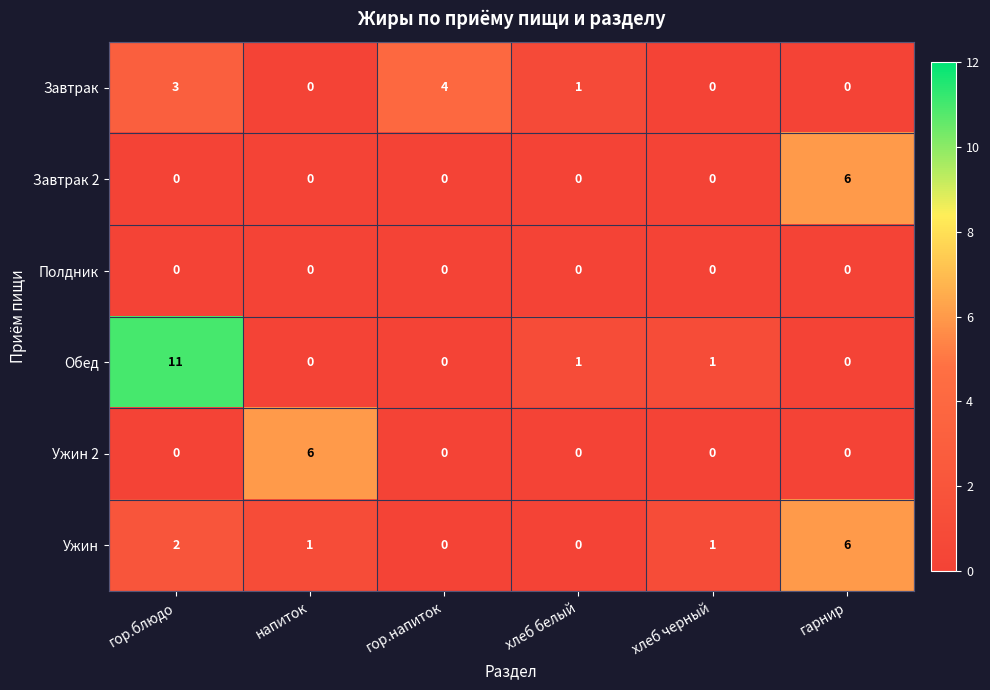

At how many categories does at least one series exceed 9?

1